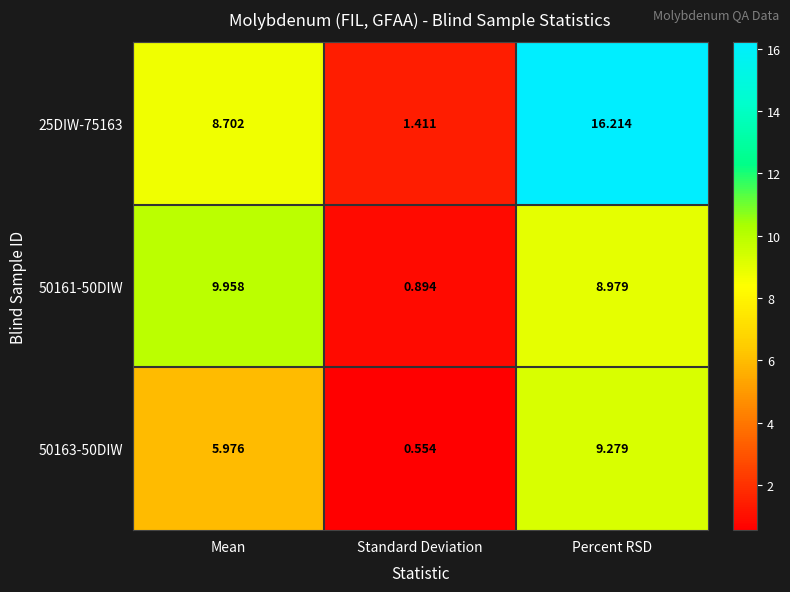

List the labels in order of 50163-50DIW value, smallest first.

Standard Deviation, Mean, Percent RSD